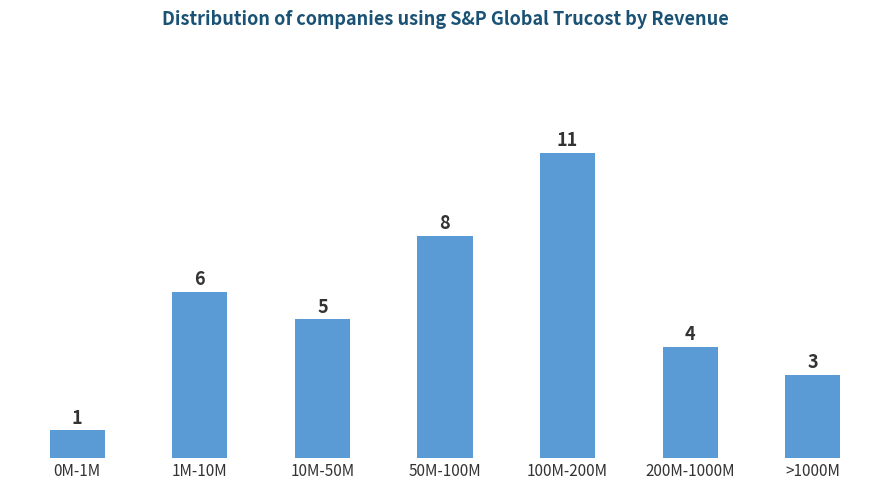

Reading left to right, transcribe all the data shown in this chart.

0M-1M=1	1M-10M=6	10M-50M=5	50M-100M=8	100M-200M=11	200M-1000M=4	>1000M=3